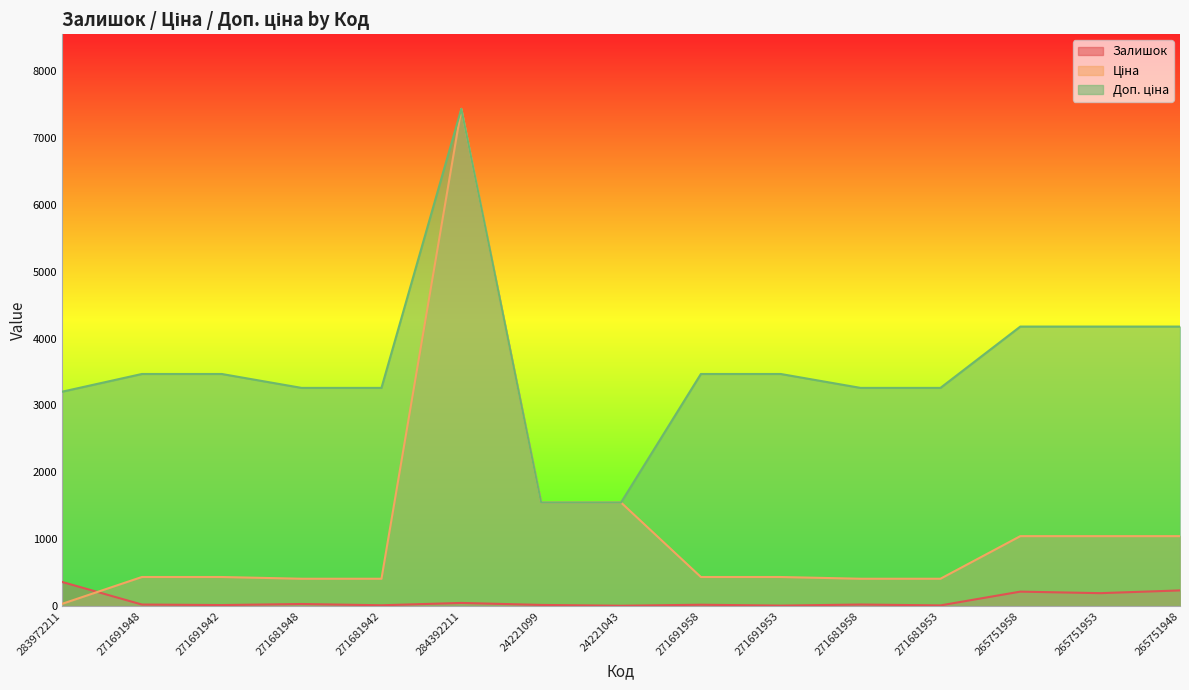

Where is the first local minimum for Залишок?

271691942